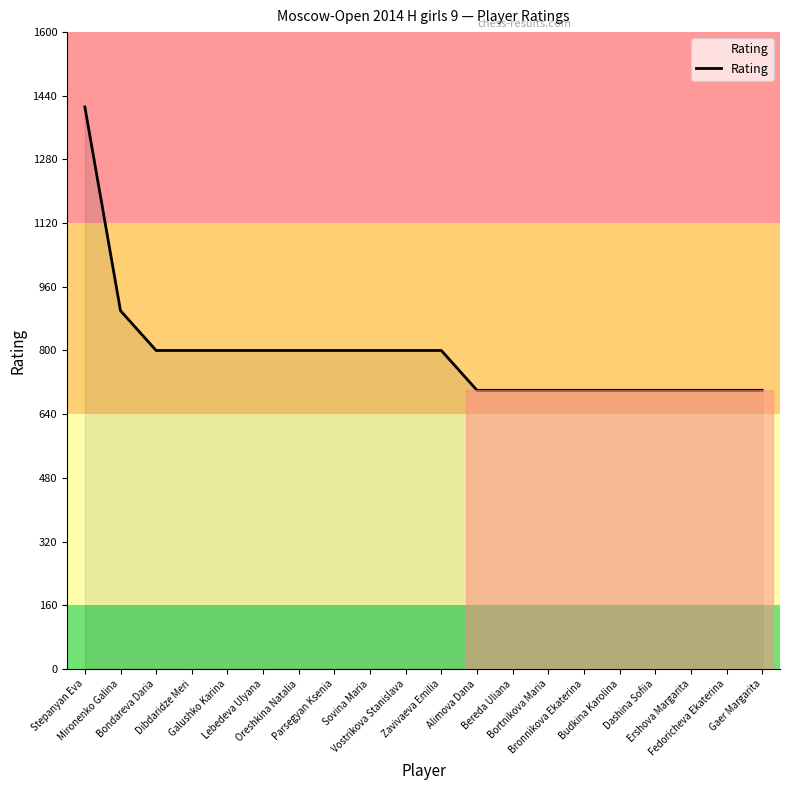

Reading left to right, extract all data points from this chart.

Stepanyan Eva=1412	Mironenko Galina=900	Bondareva Daria=800	Dibdaridze Meri=800	Galushko Karina=800	Lebedeva Ulyana=800	Oreshkina Natalia=800	Parsegyan Ksenia=800	Sovina Maria=800	Vostrikova Stanislava=800	Zavivaeva Emilia=800	Alimova Dana=700	Bereda Uliana=700	Bortnikova Maria=700	Bronnikova Ekaterina=700	Budkina Karolina=700	Dashina Sofiia=700	Ershova Margarita=700	Fedoricheva Ekaterina=700	Gaer Margarita=700